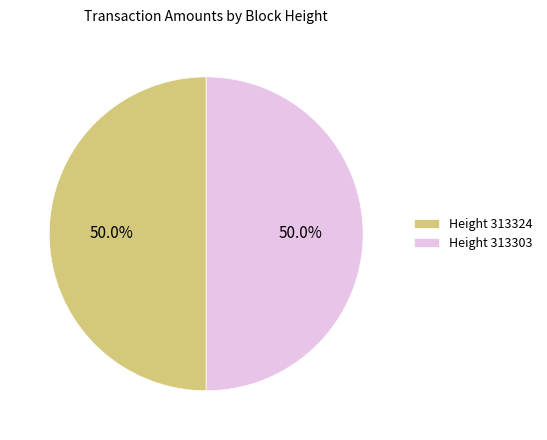

How many segments does this pie chart have?

2